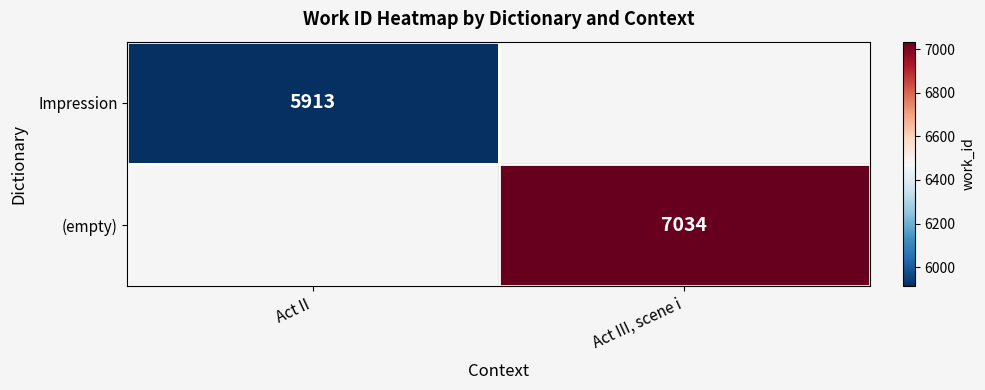

True or false: Impression has a value of 5913 at Act II.

True